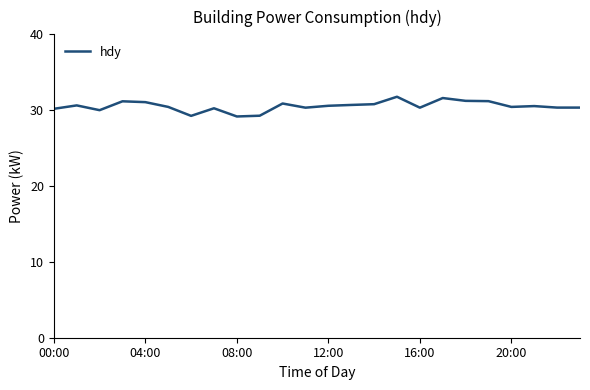

What is the smallest value displayed?

29.2